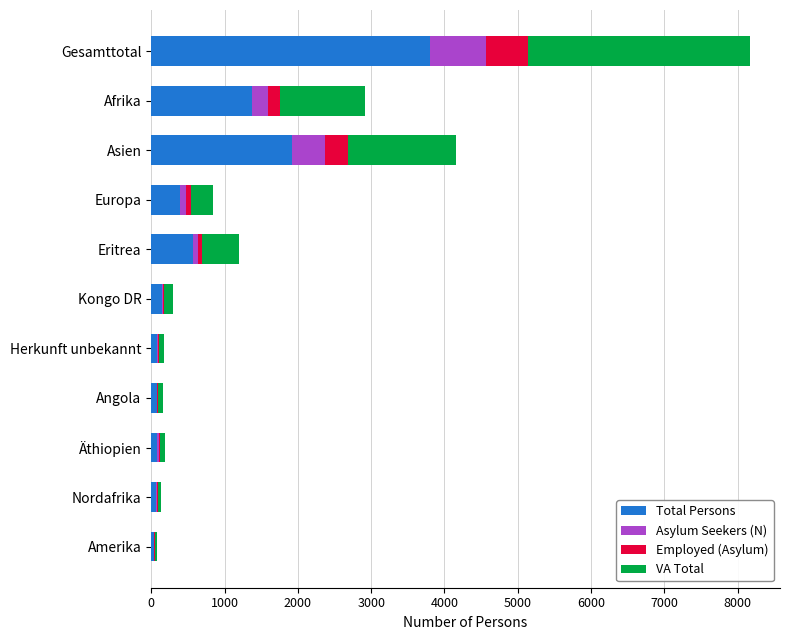

What is the total value across all series at Gesamttotal?

8168